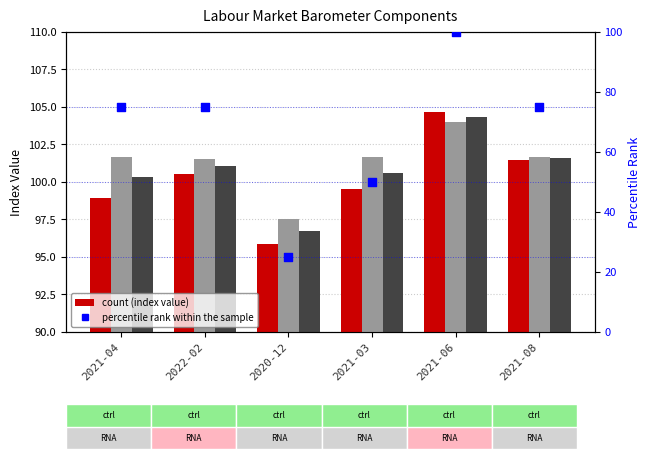

Which series has the largest total across all categories?

Component B